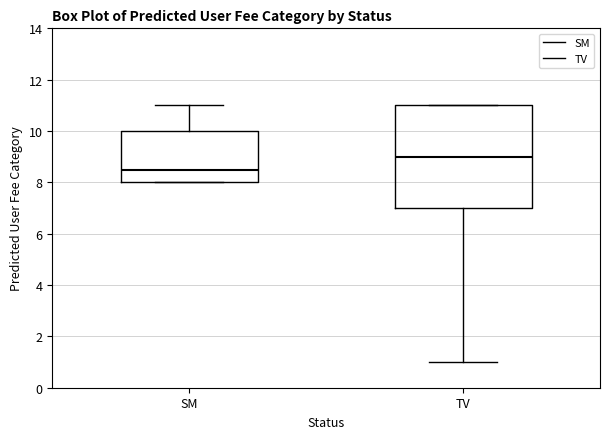

Where does the median line of the box for SM sit on the y-axis? The values are not printed on the chart, so give them approximately, as read against the axis.

8.6